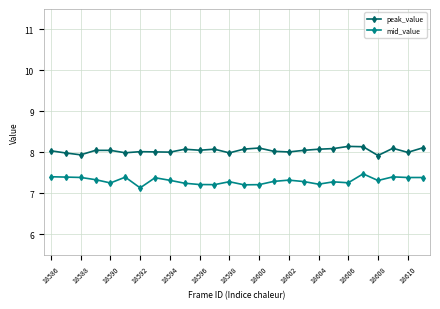

True or false: mid_value and peak_value cross at least once.

False